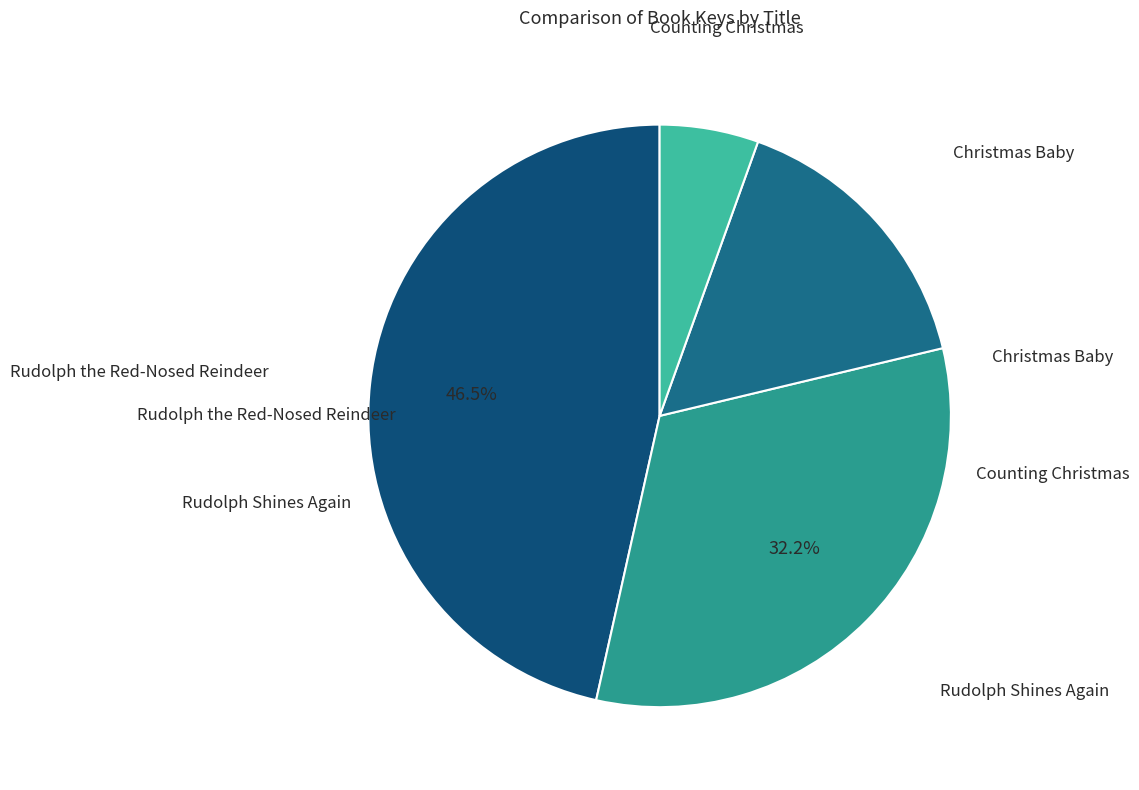

Rank the categories by value from highest to lowest.

Rudolph the Red-Nosed Reindeer, Rudolph Shines Again, Christmas Baby, Counting Christmas